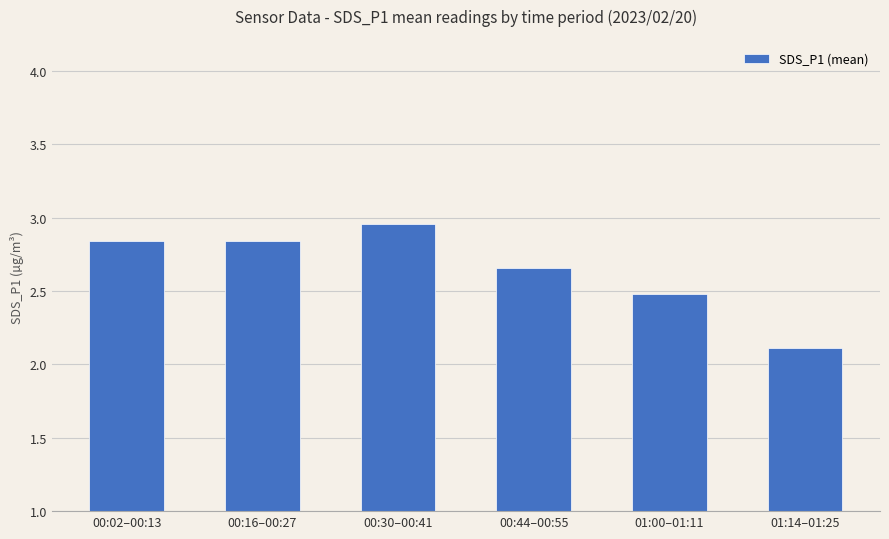

What is the difference between the maximum and second lowest values?

0.5